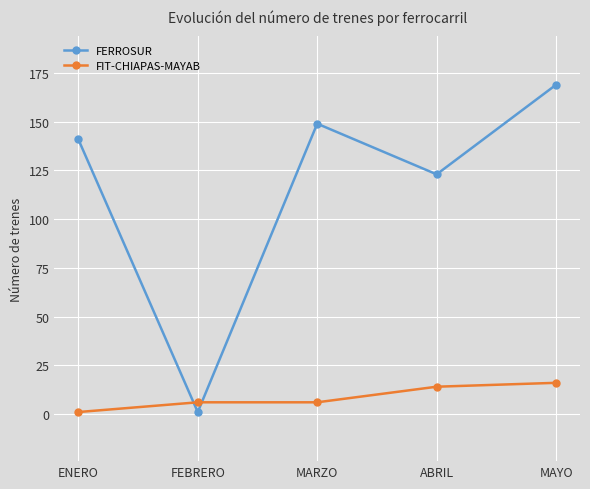

What is the label of the 3rd point from the right?

MARZO